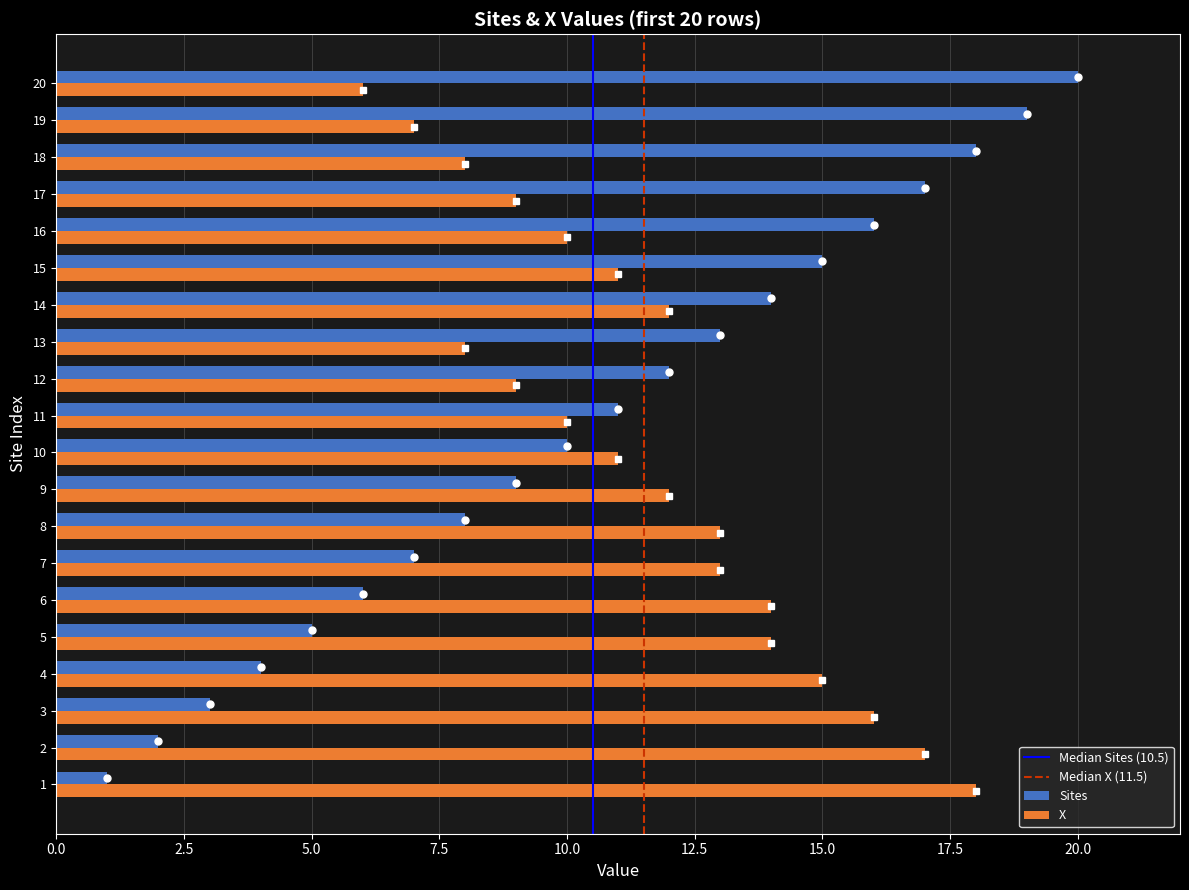

Which series has the widest spread of values?

Sites